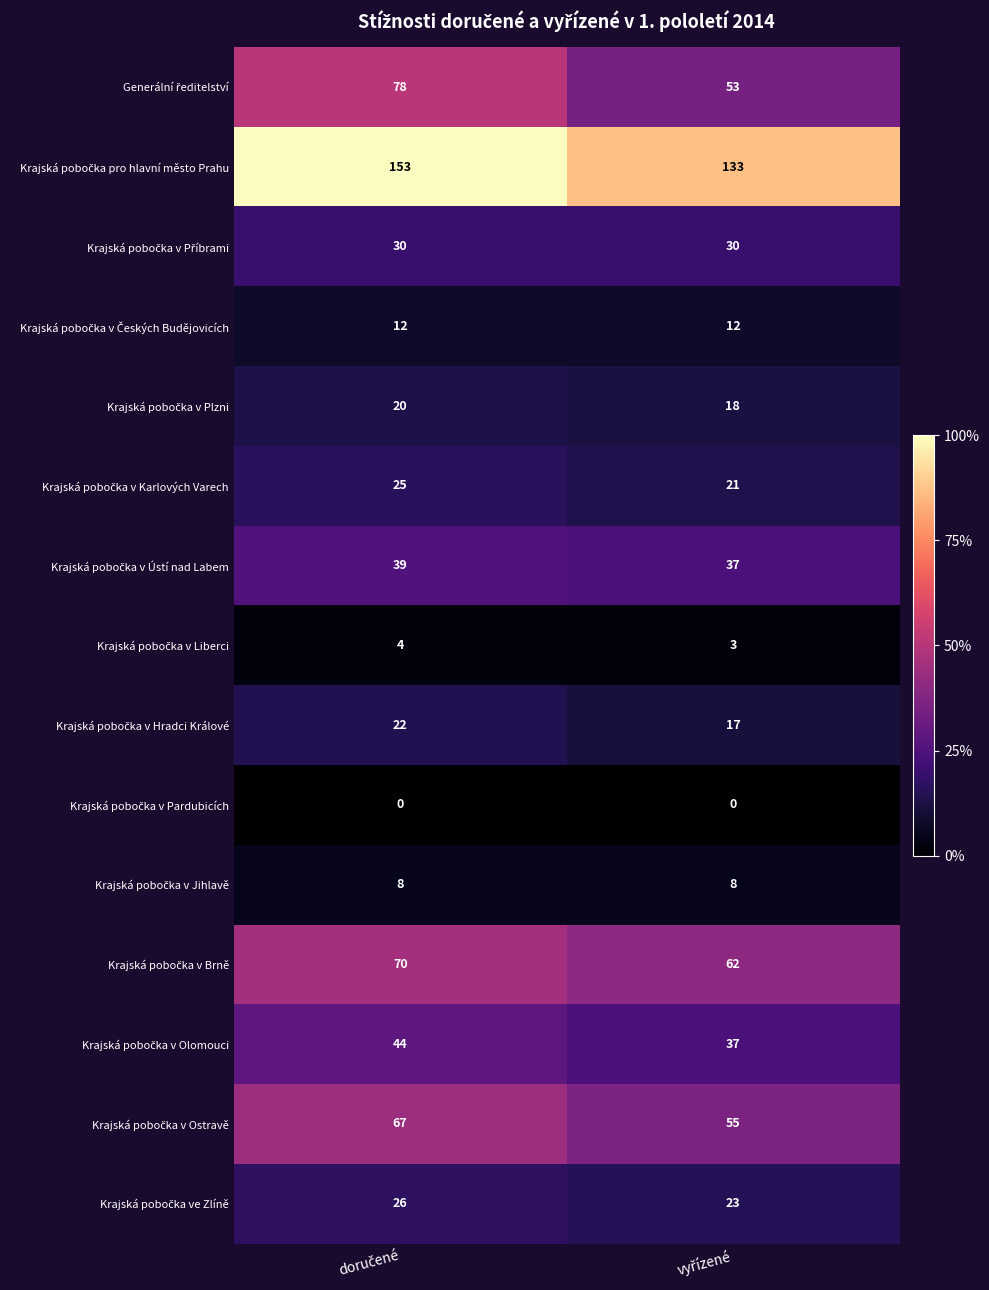

What is the greatest value displayed?

153